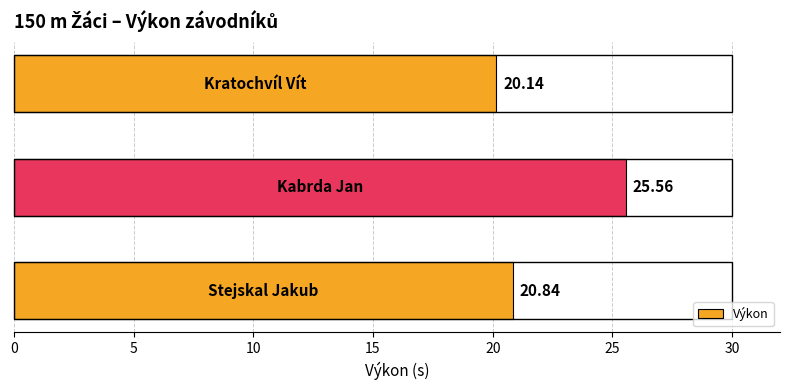

What is the difference between the maximum and minimum values?

5.4